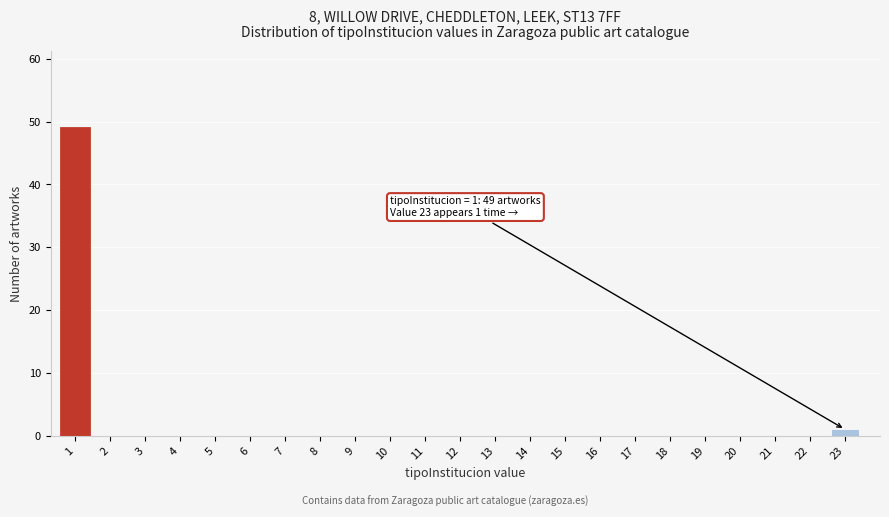

Reading left to right, extract all data points from this chart.

1=49	2=0	3=0	4=0	5=0	6=0	7=0	8=0	9=0	10=0	11=0	12=0	13=0	14=0	15=0	16=0	17=0	18=0	19=0	20=0	21=0	22=0	23=1